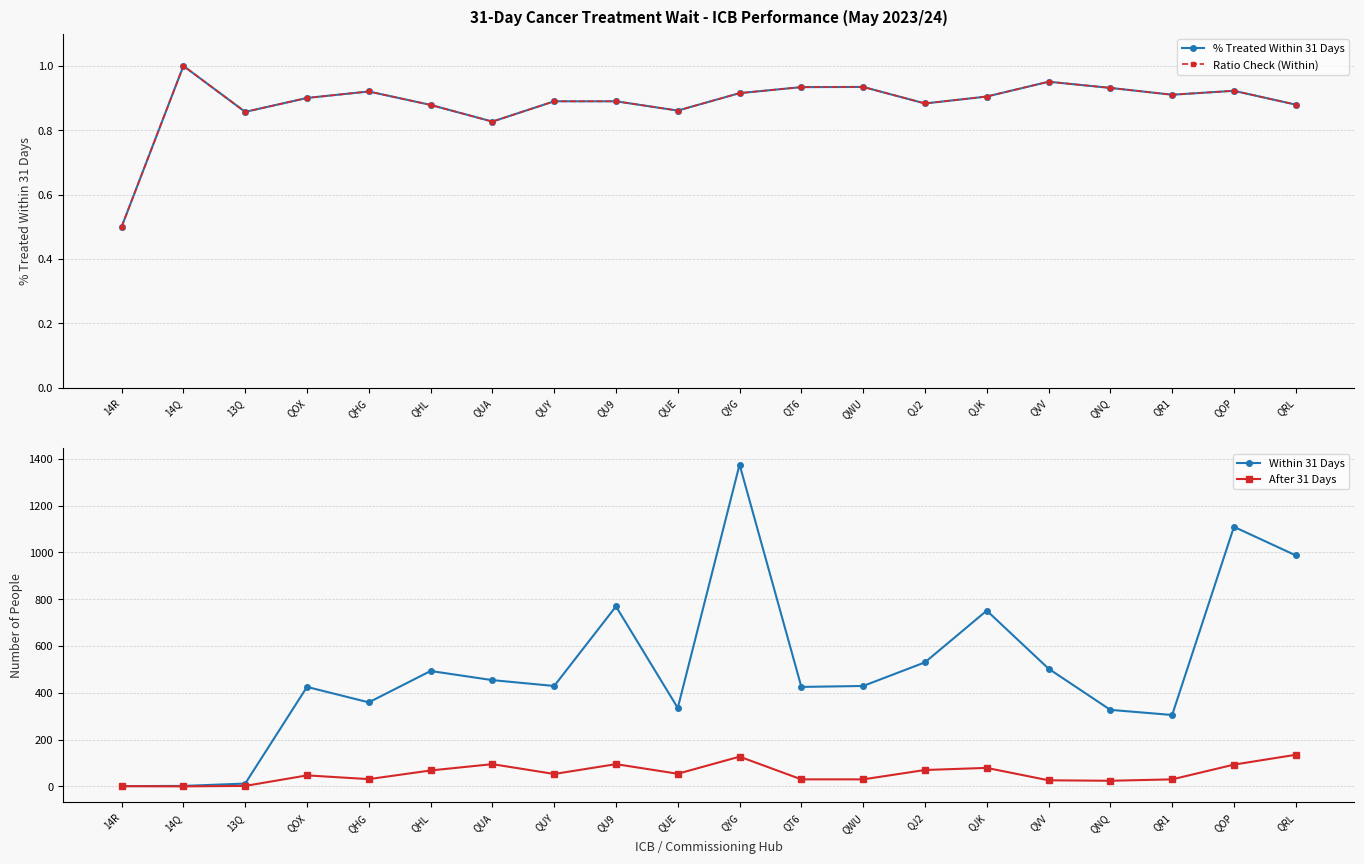

Is it true that After 31 Days equals 1.0 at 14R?

True